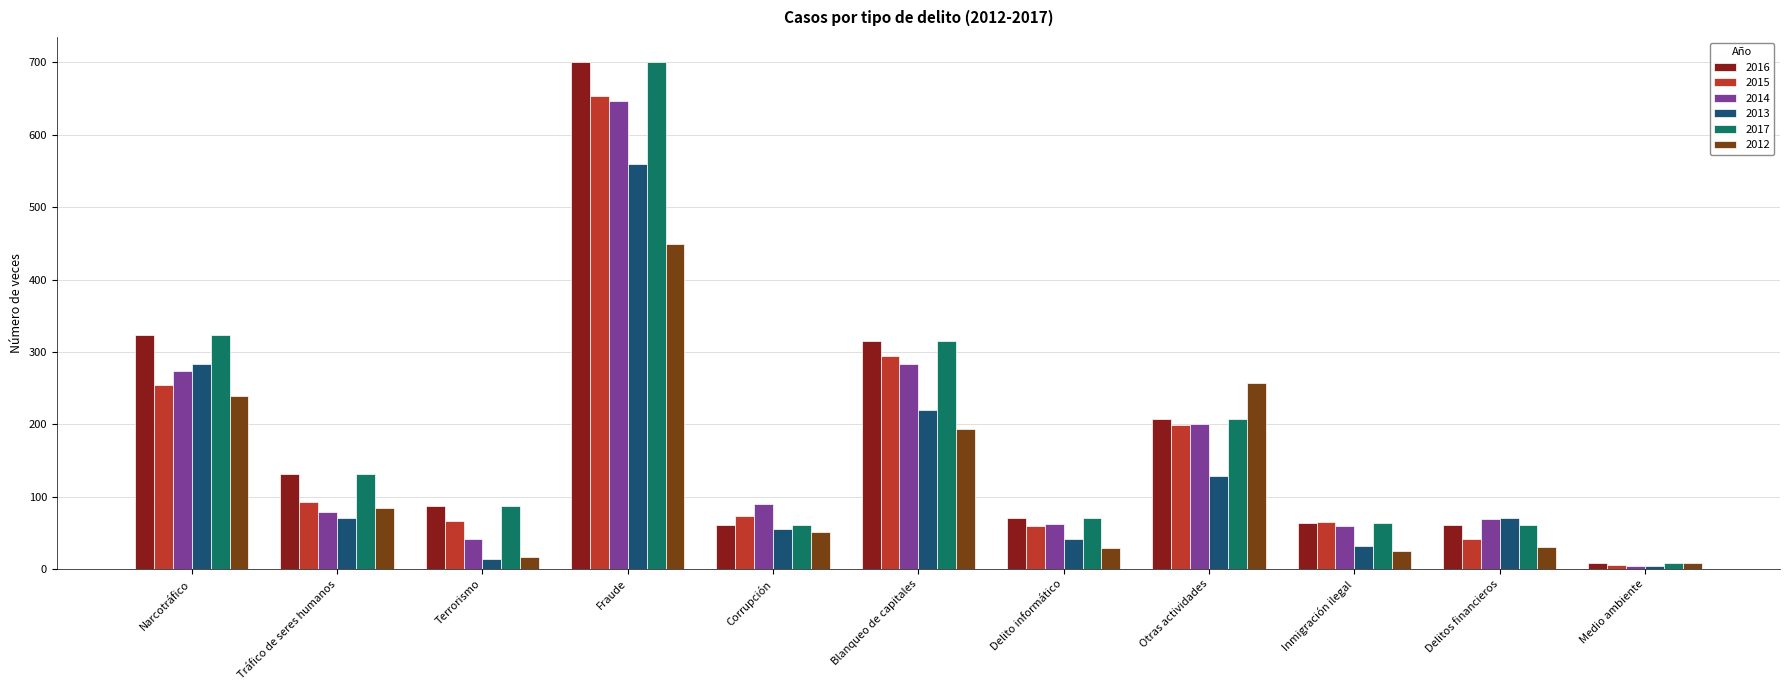

Is the value of 2013 at Inmigración ilegal greater than the value of 2016 at Otras actividades?

No